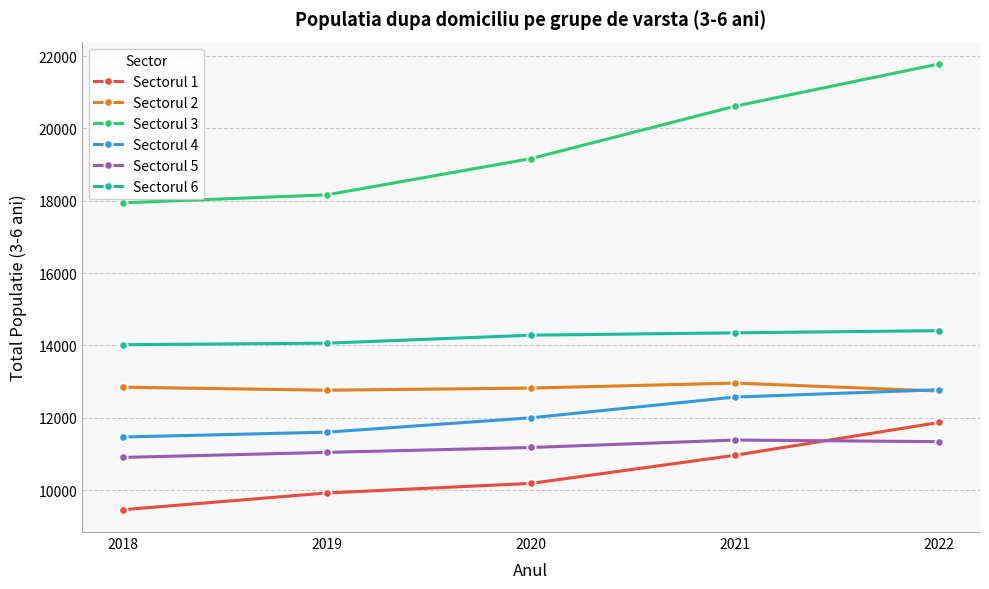

True or false: Sectorul 1 has more than 2 interior local peaks.

False